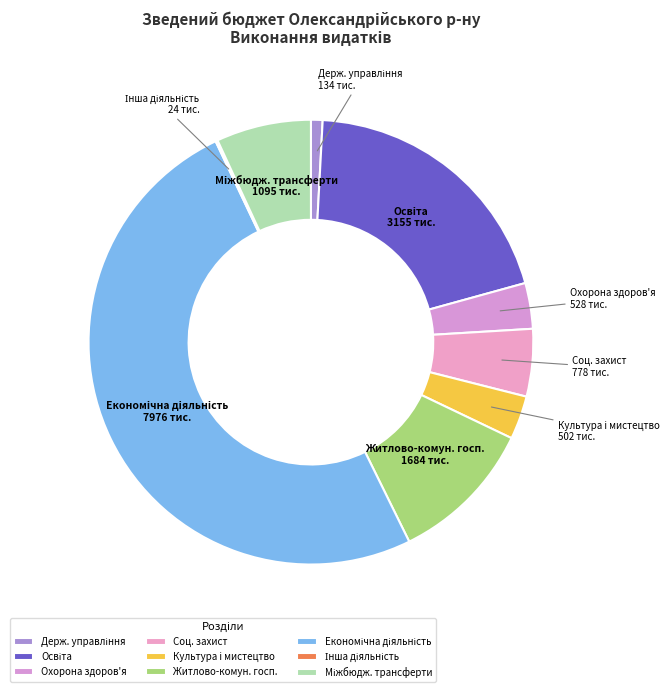

Is it true that Житлово-комун. госп. is 11% of the pie?

True